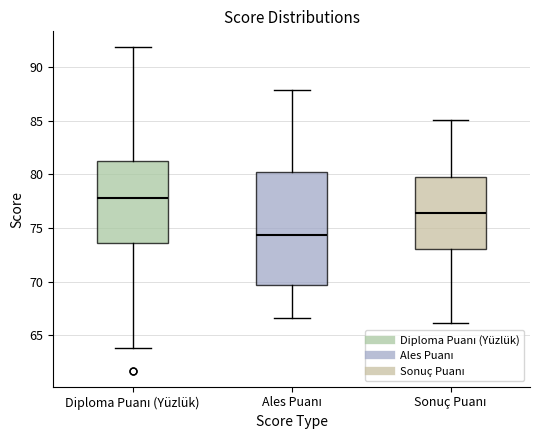

Where is the upper edge of the box for Sonuç Puanı on the y-axis? The values are not printed on the chart, so give them approximately, as read against the axis.

79.5